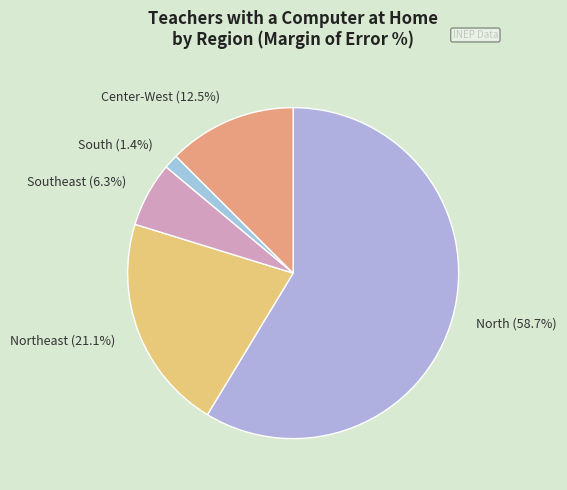

To the nearest percent, what is the difference between the largest and smallest slice percentages?

57%